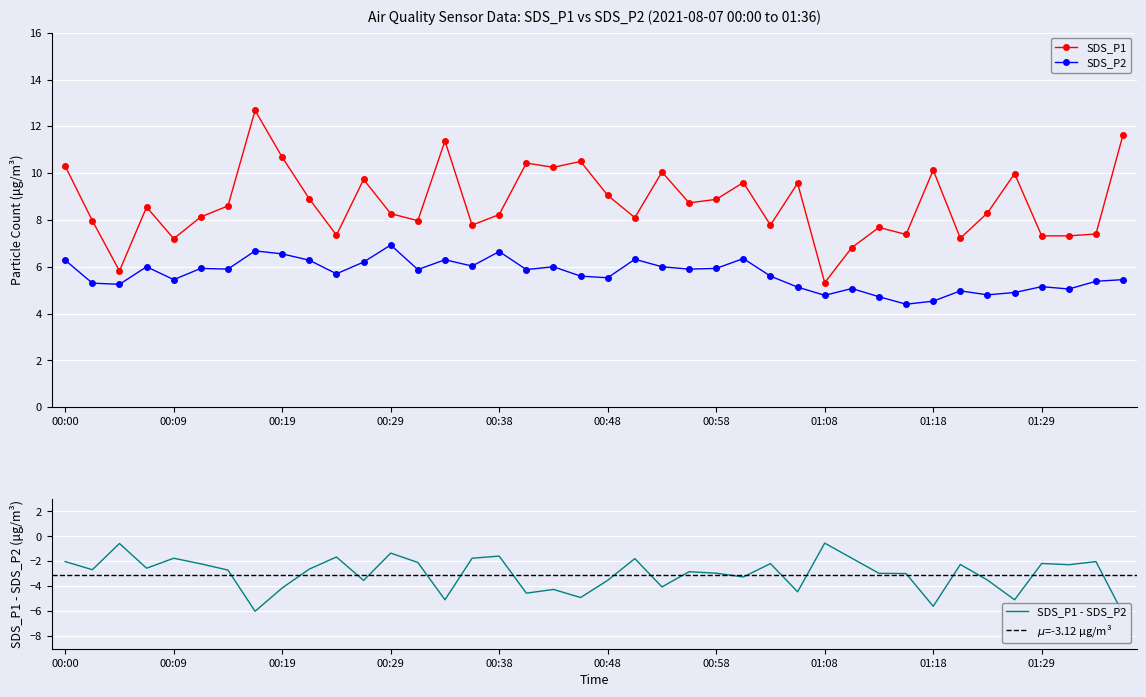

How many lines are shown in the chart?

2